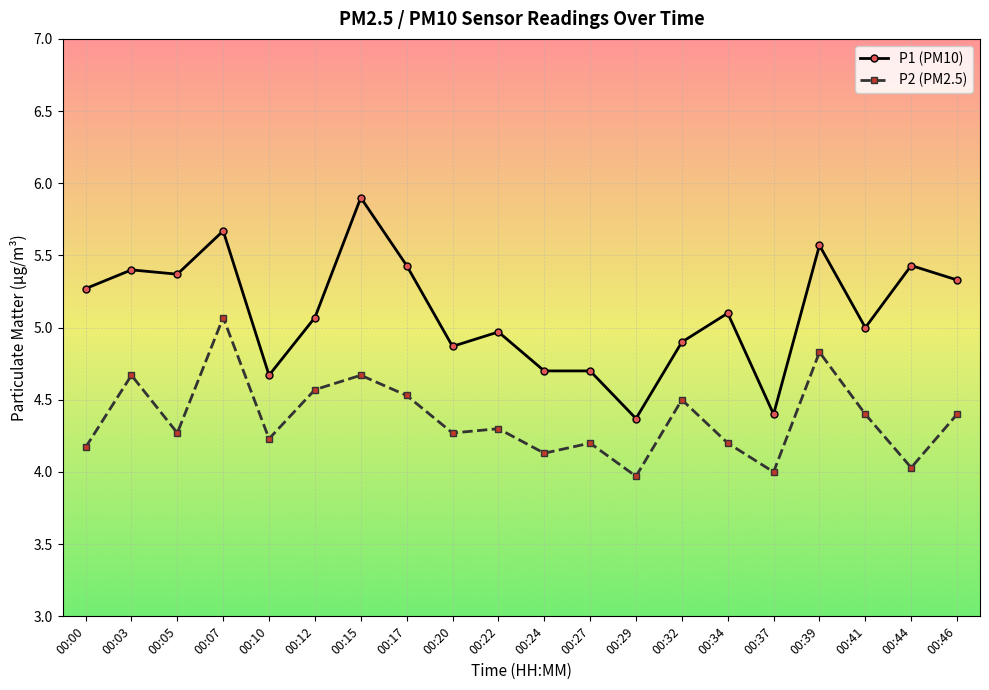

True or false: P1 (PM10) has a value of 4.9 at 00:20.

True